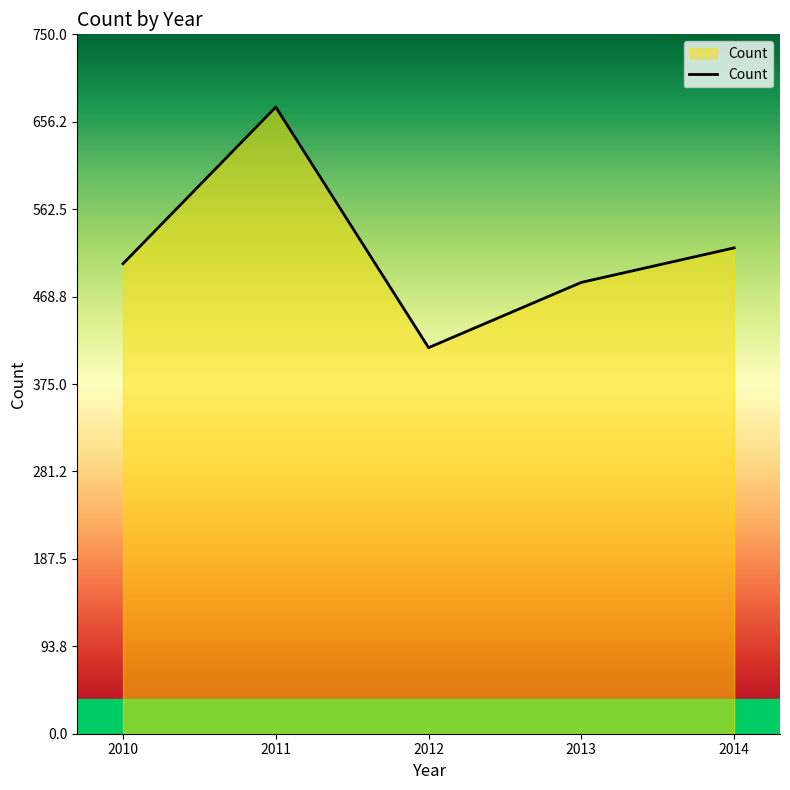

Count the number of categories in the chart.

5